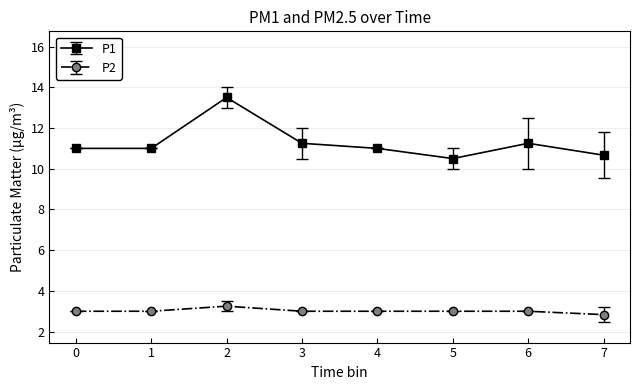

How many series are shown in this chart?

2